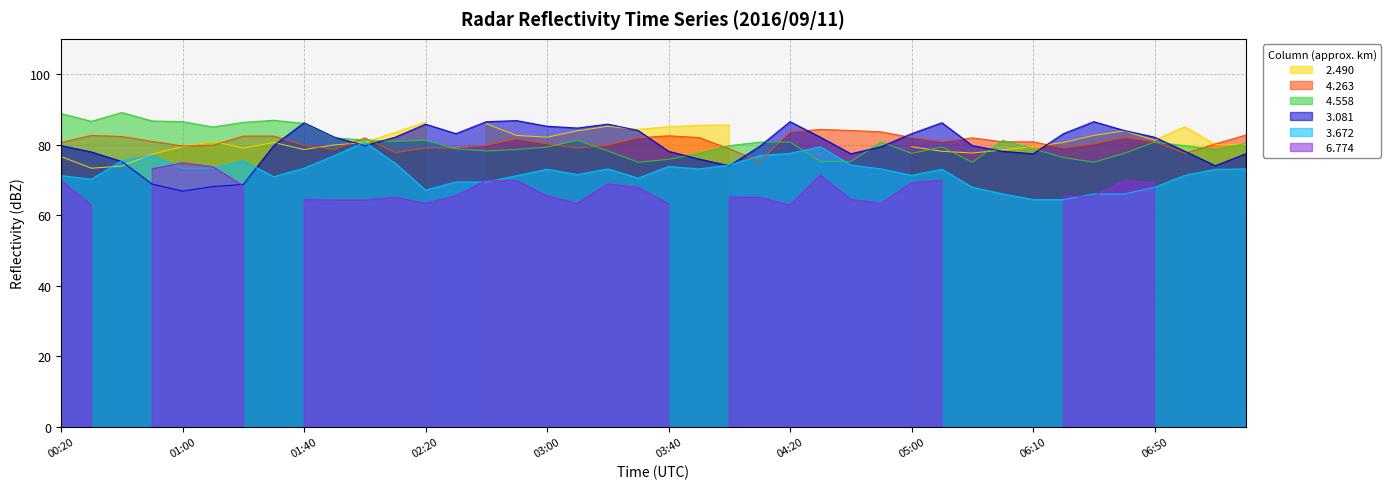

What is the sum of the   3.081 values at 03:00 and 01:40?

171.4